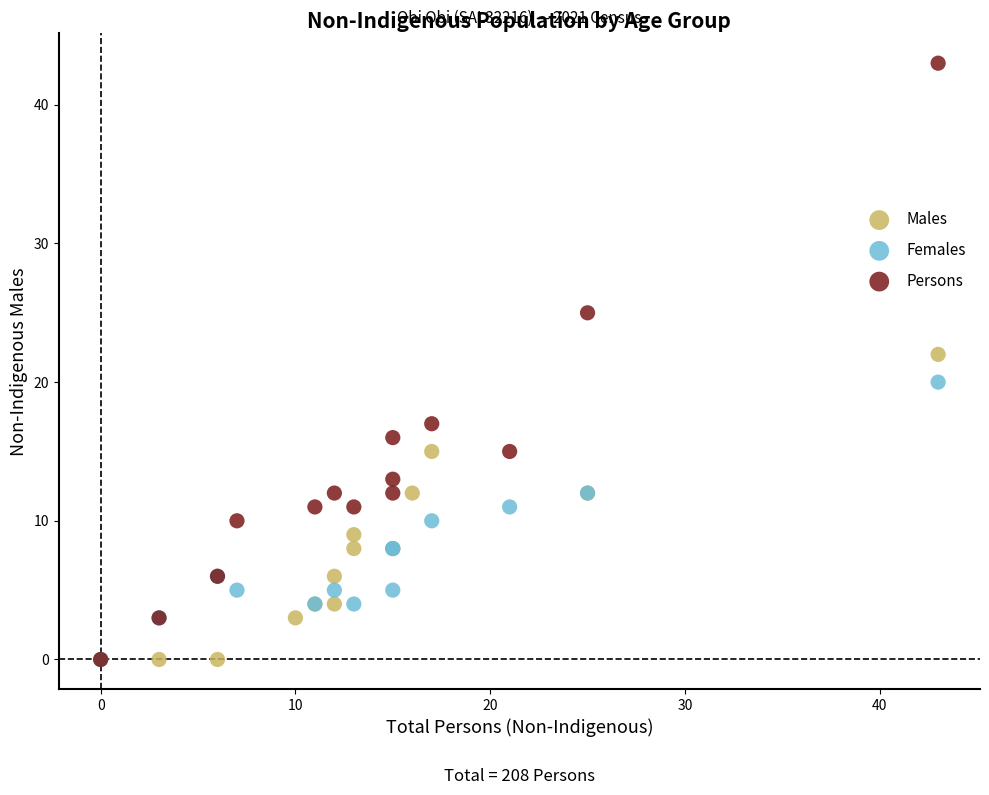

Which series contains the highest Y value?

Persons